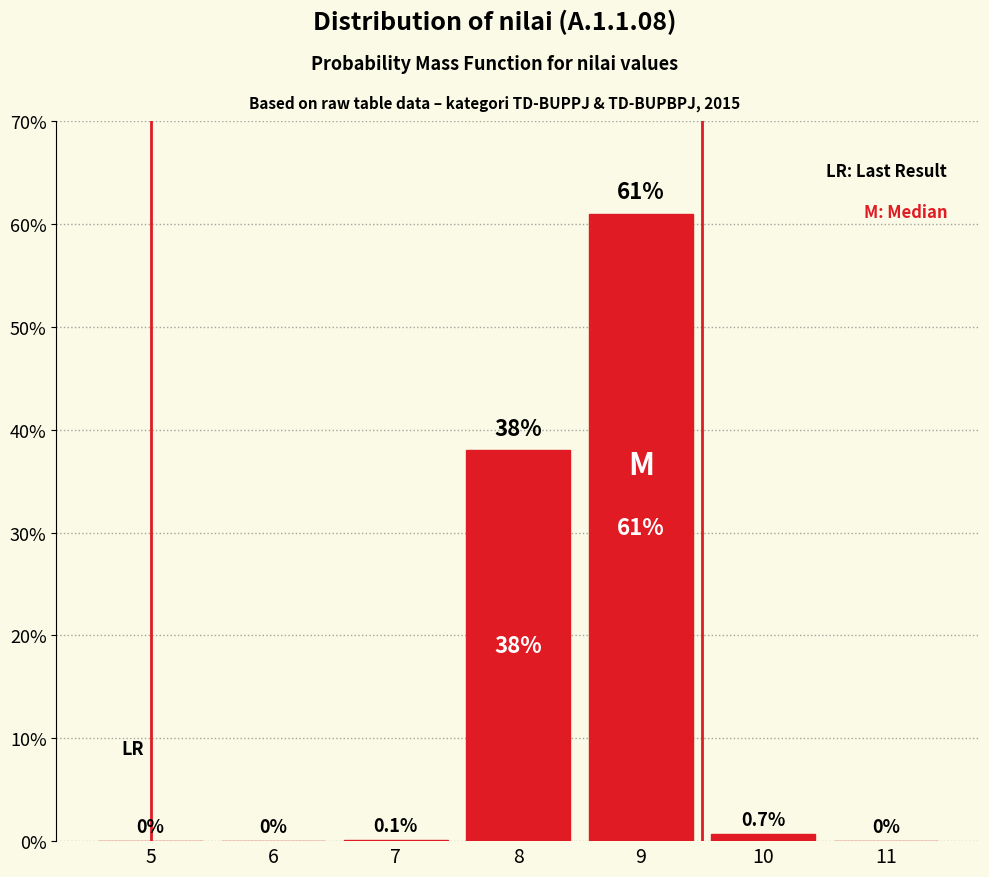

Reading left to right, extract all data points from this chart.

5=0.0	6=0.0	7=0.1	8=38.0	9=61.0	10=0.7	11=0.0